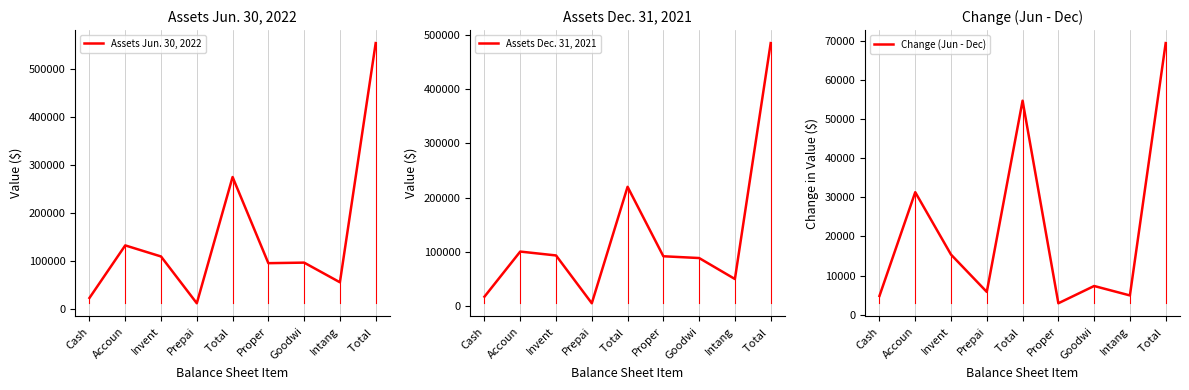

How many values in the Assets Jun. 30, 2022 series exceed 96093?

4